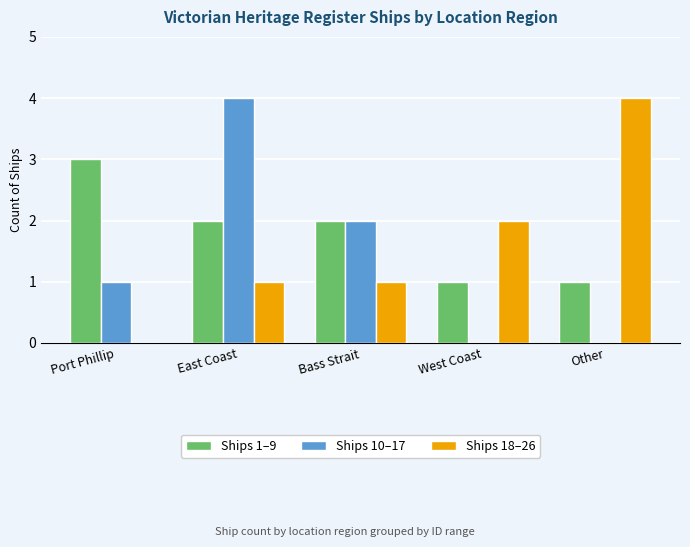

Reading left to right, what are all the values shown in this chart?

Ships 1–9: Port Phillip=3	East Coast=2	Bass Strait=2	West Coast=1	Other=1
Ships 10–17: Port Phillip=1	East Coast=4	Bass Strait=2	West Coast=0	Other=0
Ships 18–26: Port Phillip=0	East Coast=1	Bass Strait=1	West Coast=2	Other=4